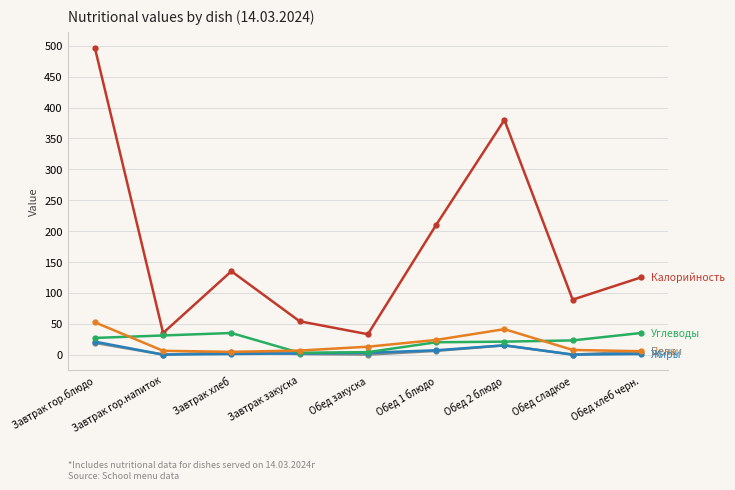

How many categories are shown in the chart?

9